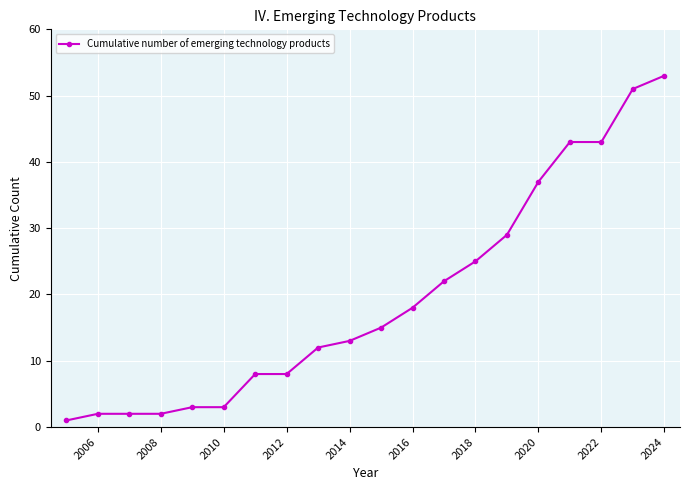

What is the average value?

20